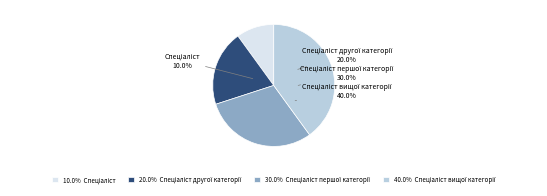

Is the sum of Спеціаліст першої категорії and Спеціаліст greater than half?

No